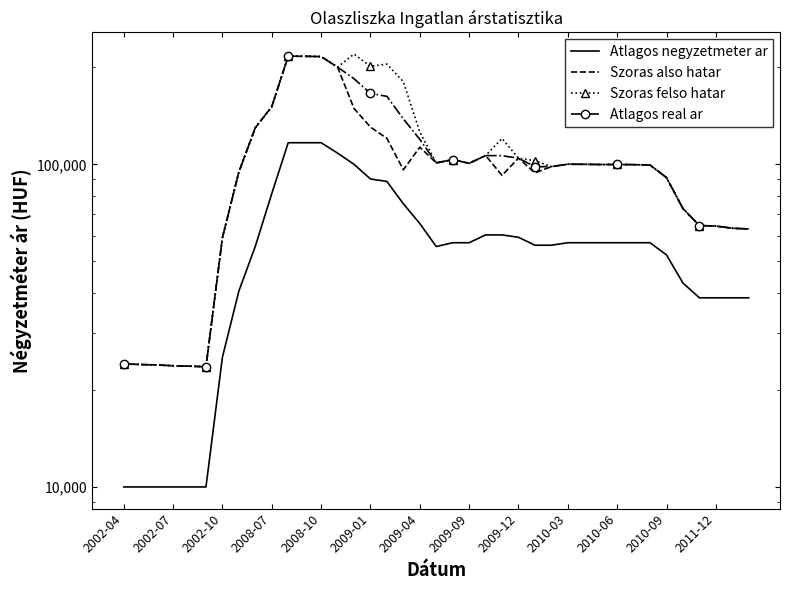

What position from the left is 2009-01?

16